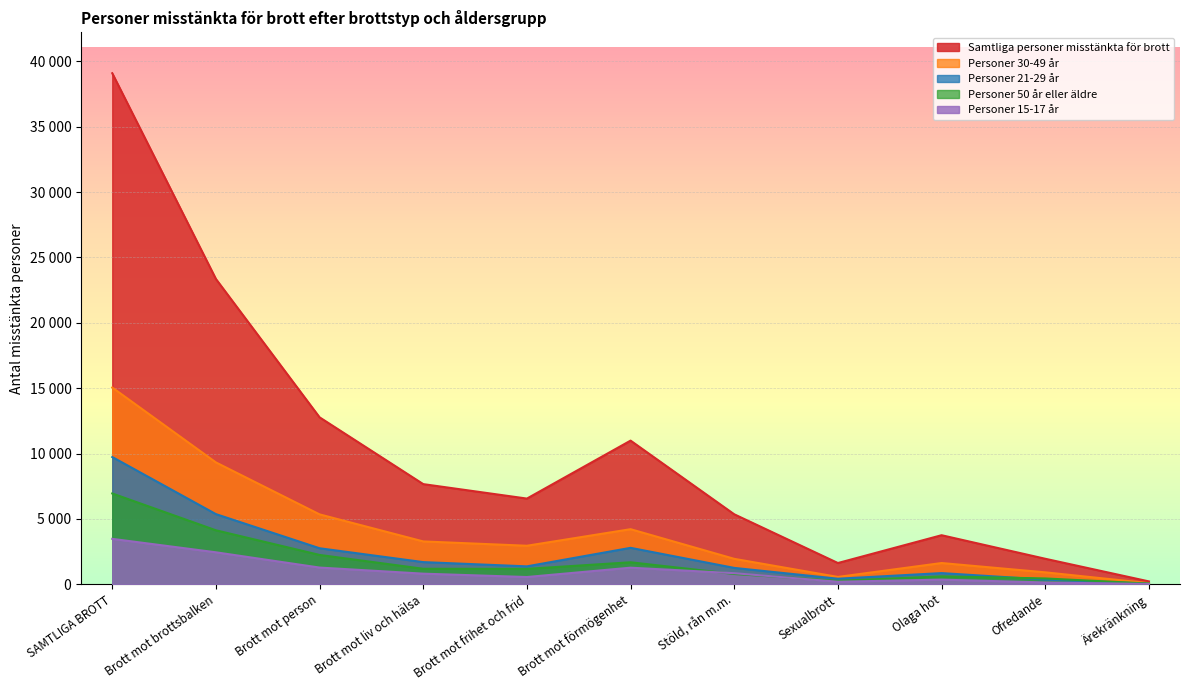

What is the label of the 1st point from the right?

Ärekränkning